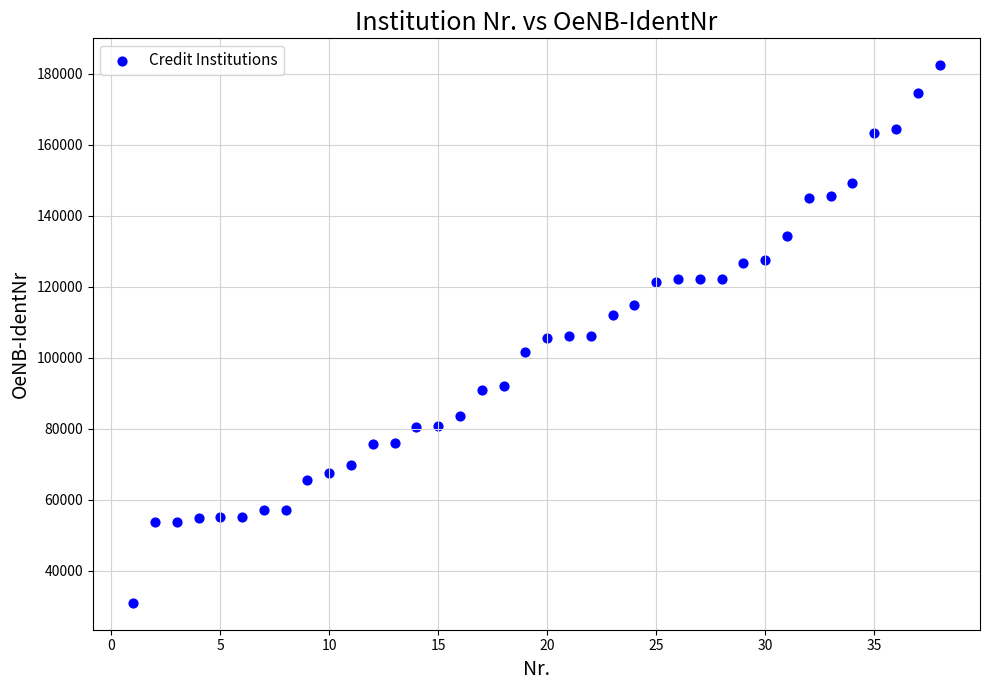

What is the range of X values (max minus min)?

37